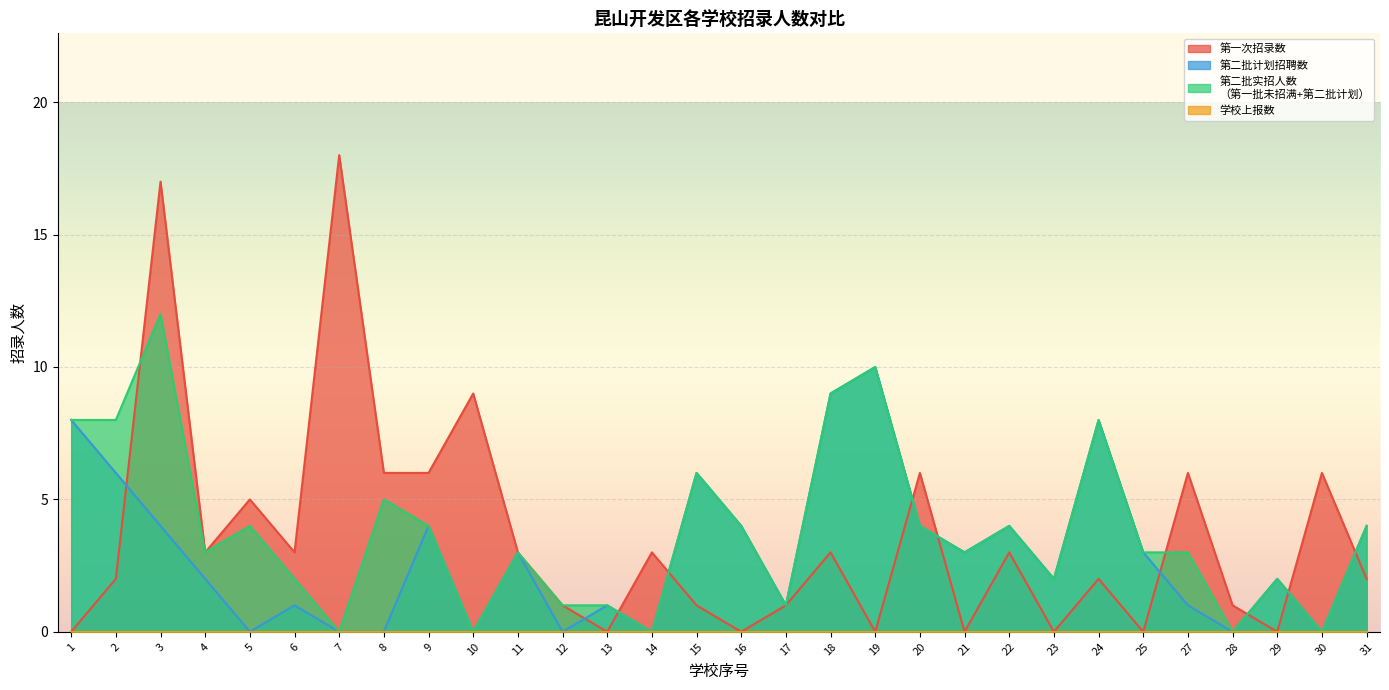

Where is the first local minimum for 第一次招录数?

4